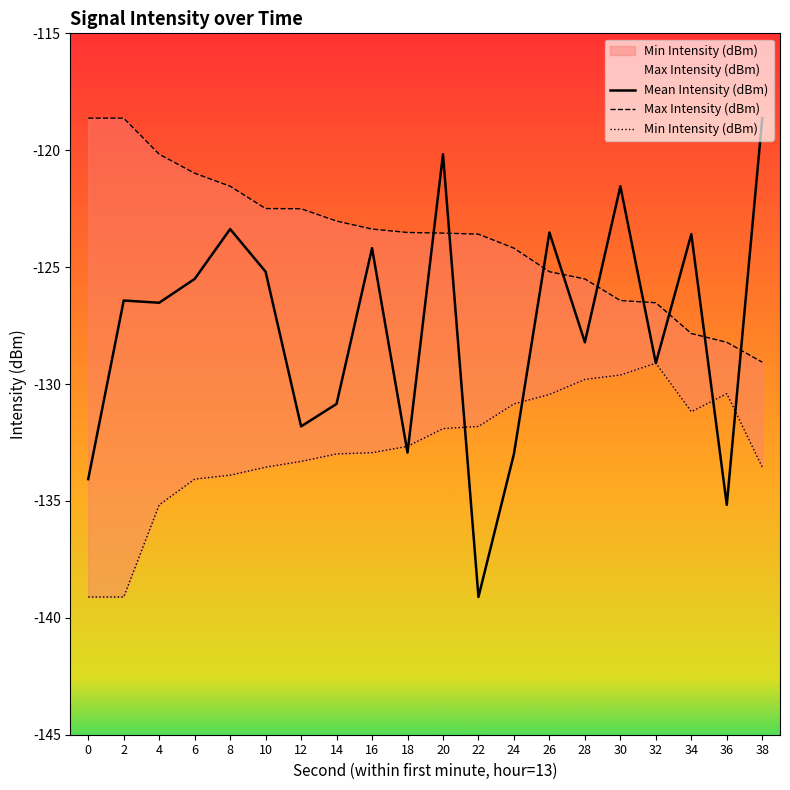

How many values in the Mean Intensity (dBm) series exceed -126?

9